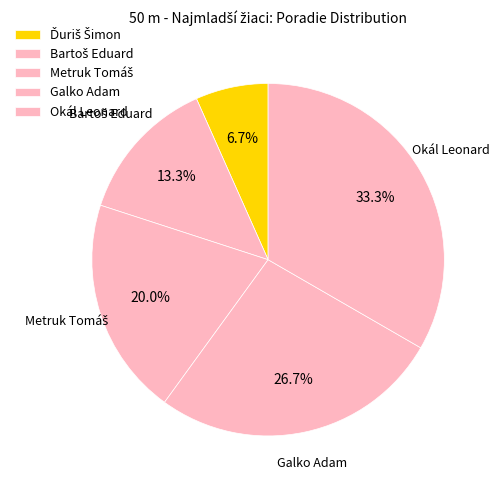

Do Galko Adam and Metruk Tomáš together represent more than half of the pie?

No